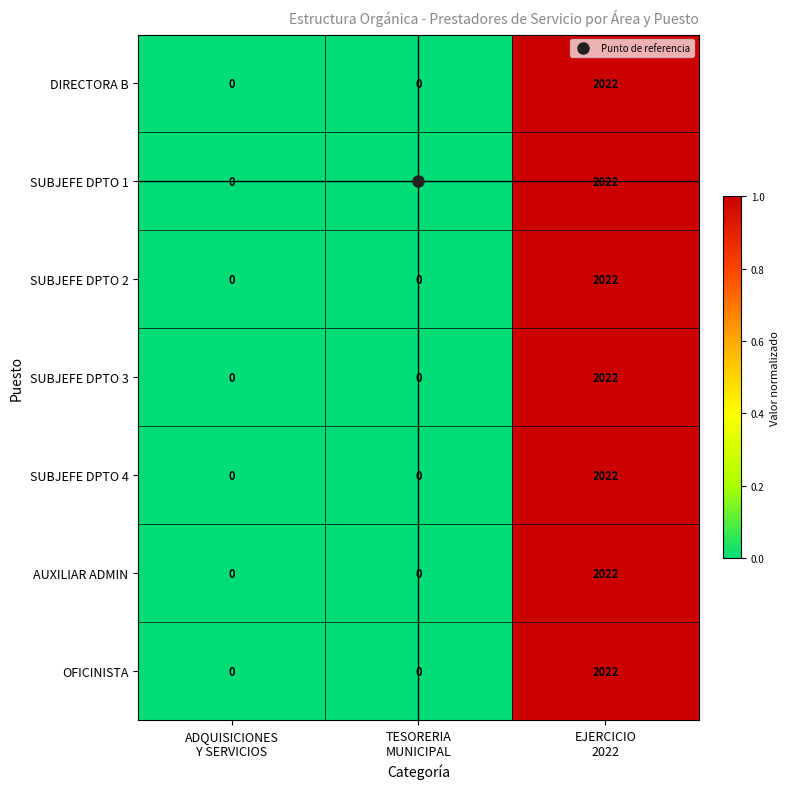

How many OFICINISTA values are between 0 and 2022?

3